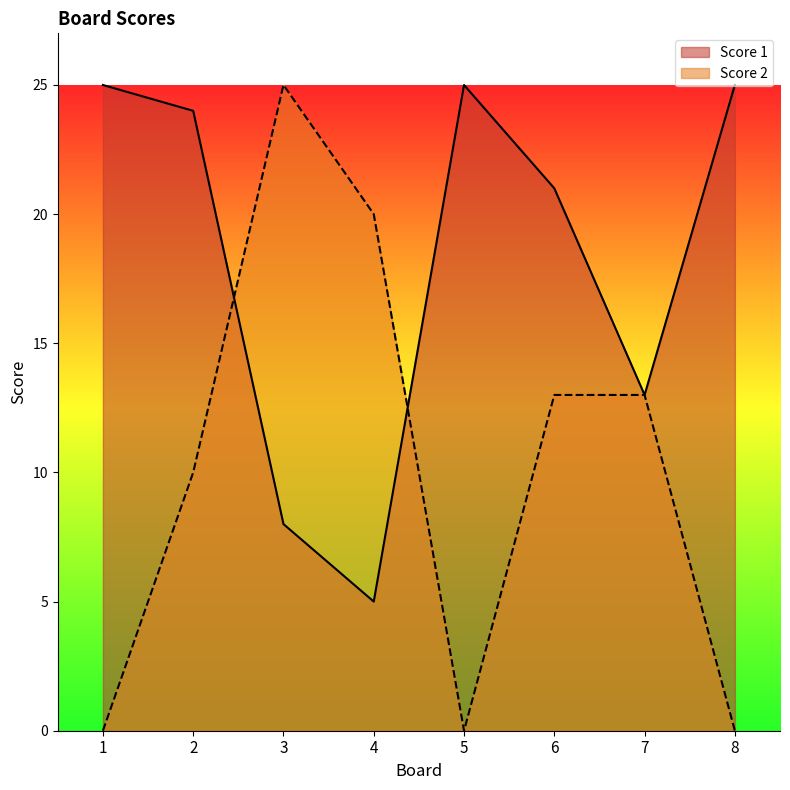

Reading right to left, what are all the values shown in this chart?

Score 1: 25	13	21	25	5	8	24	25
Score 2: 0	13	13	0	20	25	10	0